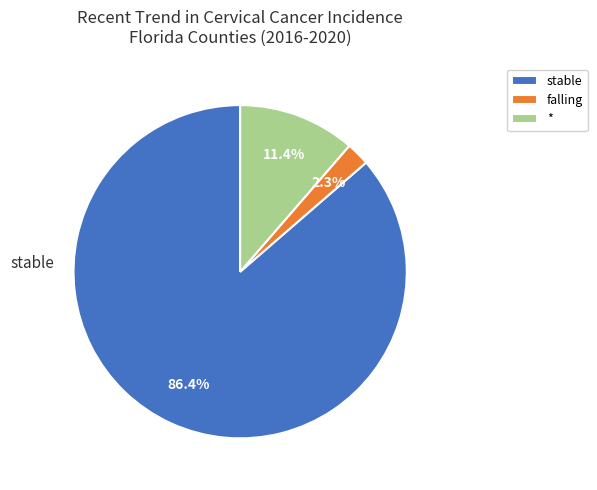

What is the majority slice?

stable